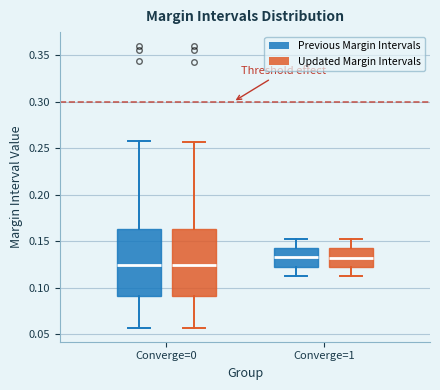

Reading left to right, read every box against the y-axis: the position of its median line, the range the box covers, and the ends of its whiskers. The values are not printed on the chart, so give them approximately, as read against the axis.

Converge=0 (Previous Margin Intervals): median 0.125, box 0.090 to 0.165, whiskers 0.055 to 0.260
Converge=0 (Updated Margin Intervals): median 0.125, box 0.090 to 0.165, whiskers 0.055 to 0.255
Converge=1 (Previous Margin Intervals): median 0.130, box 0.125 to 0.140, whiskers 0.115 to 0.150
Converge=1 (Updated Margin Intervals): median 0.130, box 0.120 to 0.140, whiskers 0.110 to 0.150